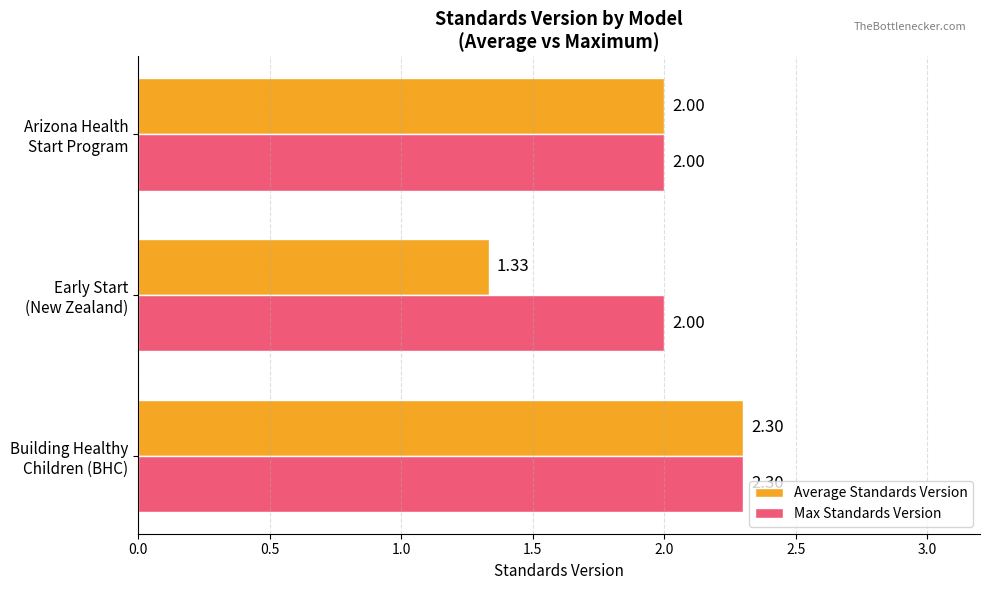

Which series has the largest range (max minus min)?

Average Standards Version